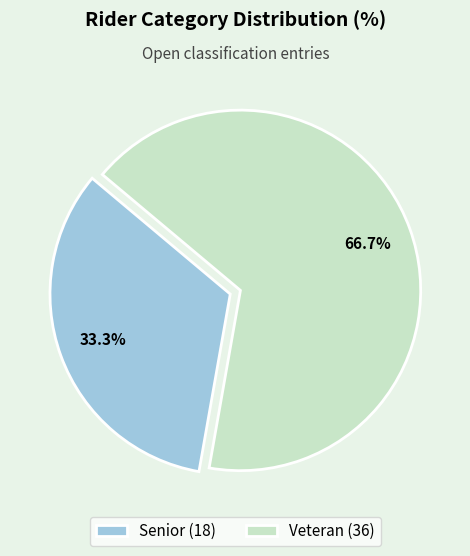

Is it true that Veteran is 67% of the pie?

True